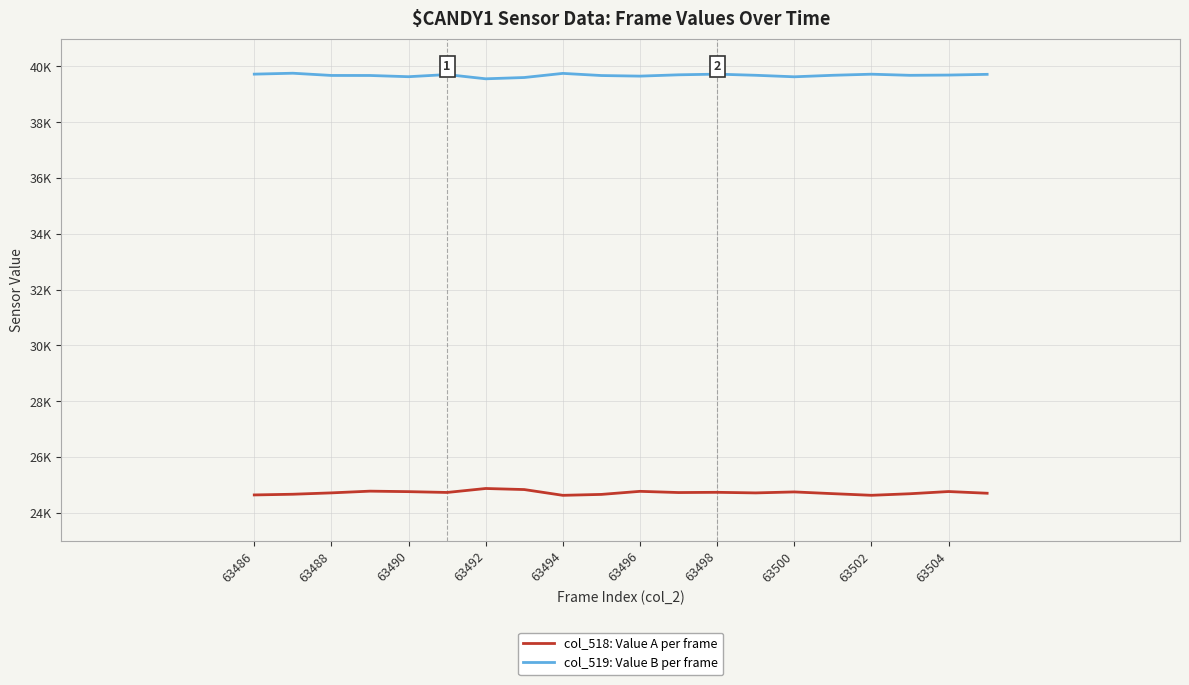

Does the chart display data point markers on the line(s)?

No